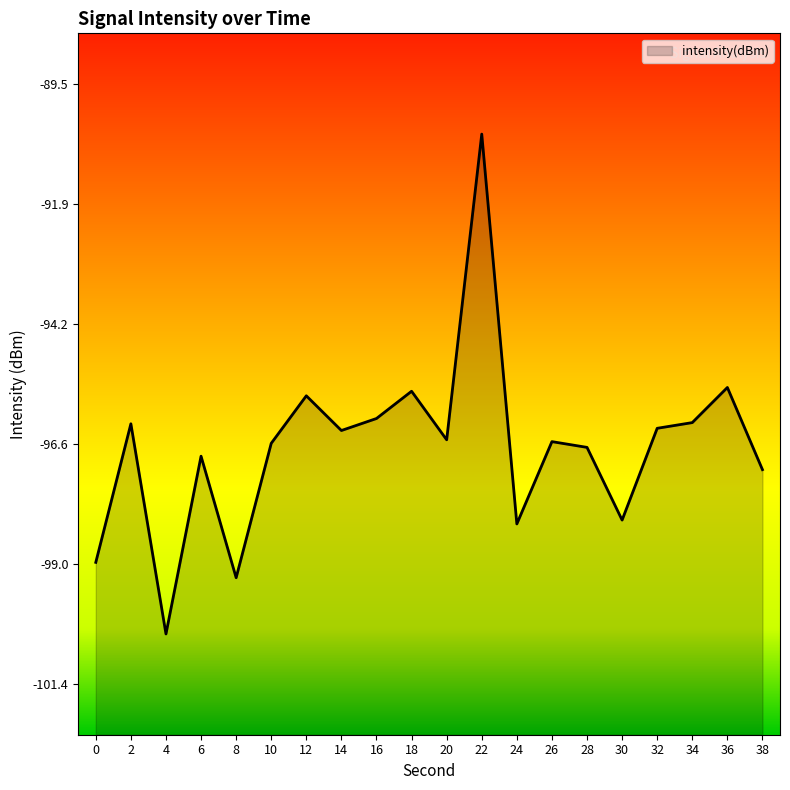

How many values are below -96?

16